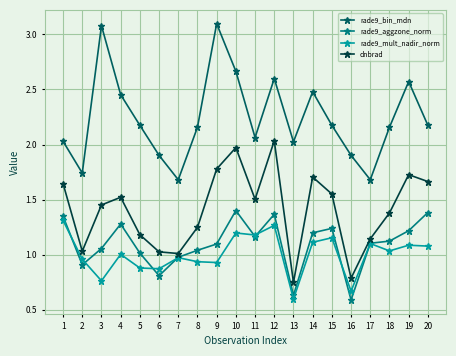

Where is the first local minimum for rade9_bin_mdn?

2